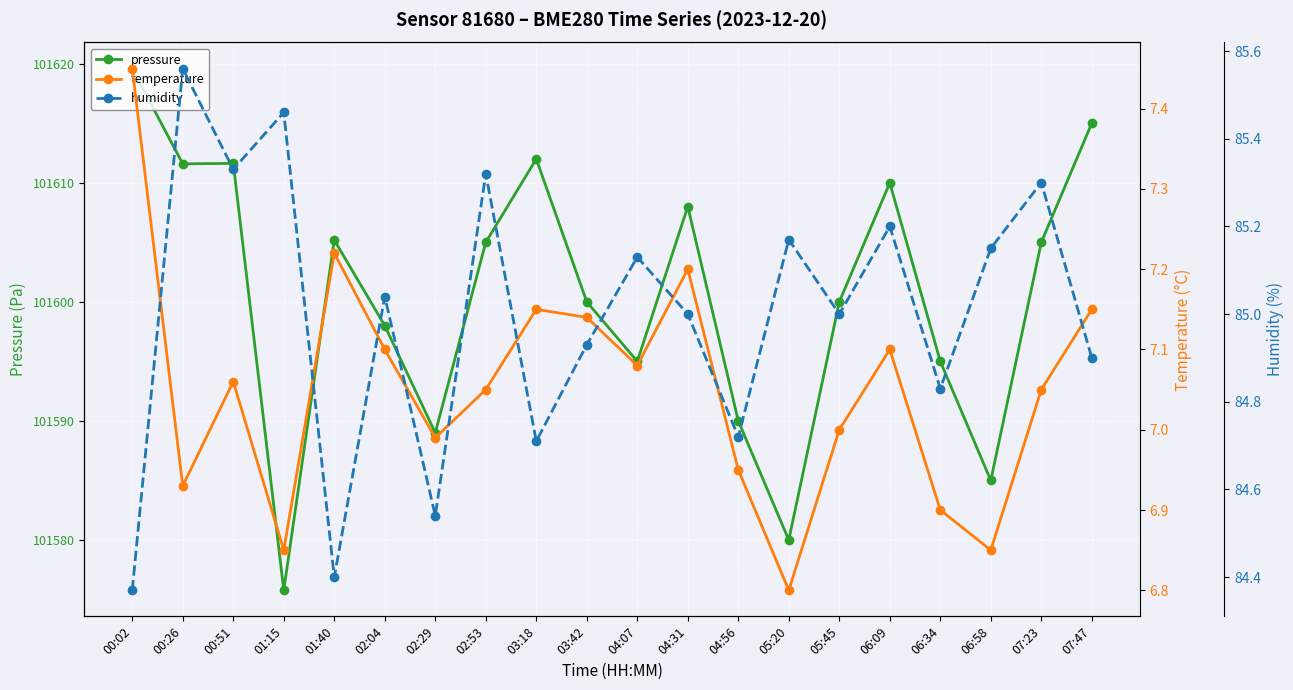

What is the approximate value of pressure at 02:29?

101589.0